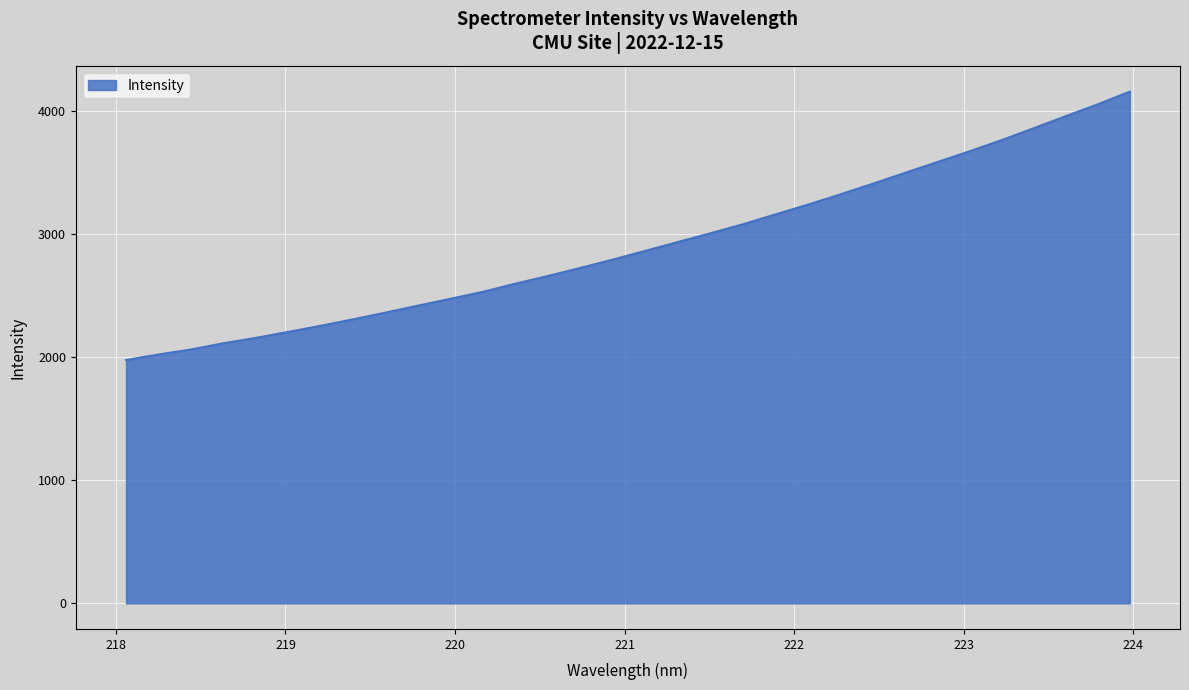

What is the maximum value shown in the chart?

4159.0